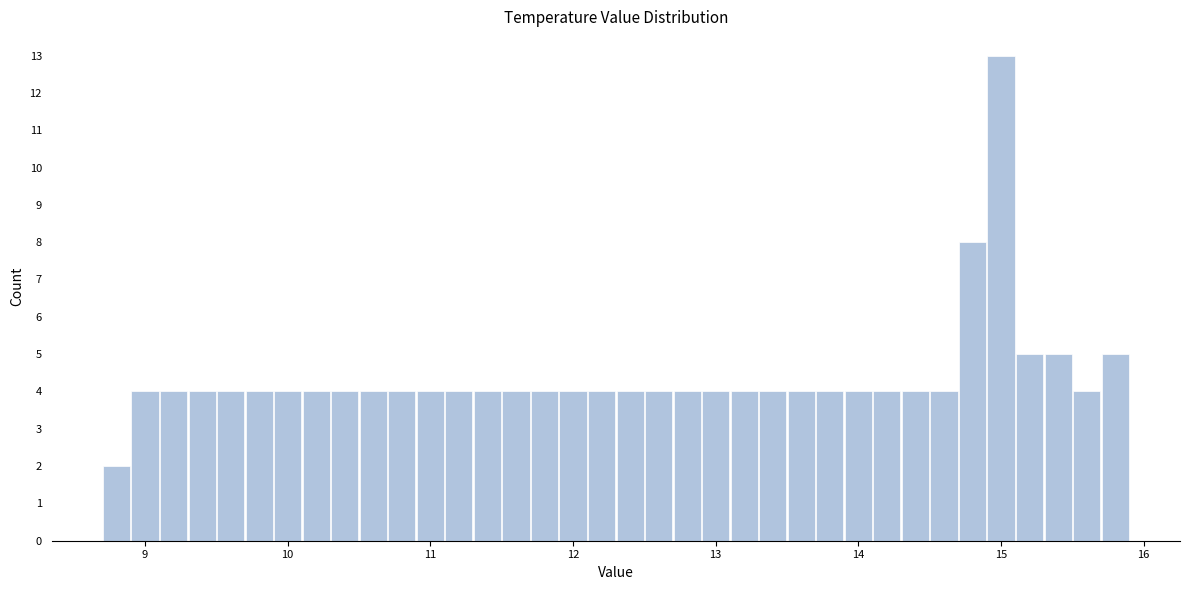

Read against the x-axis, roughly where is the centre of the tallest bar?

15.0